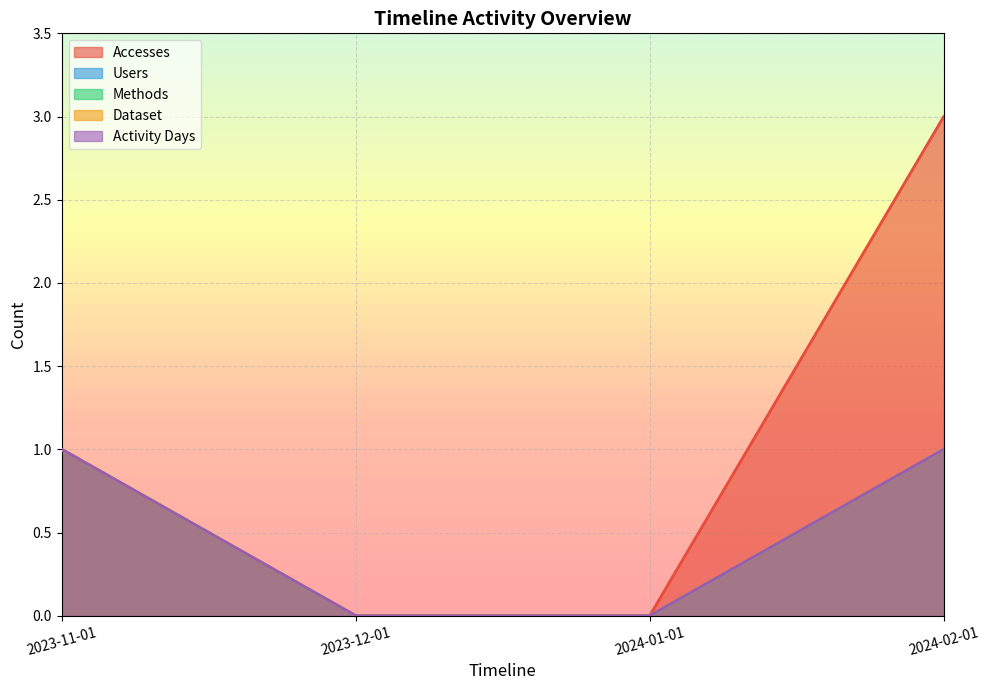

Is it true that Accesses equals -2 at 2024-01-01?

False